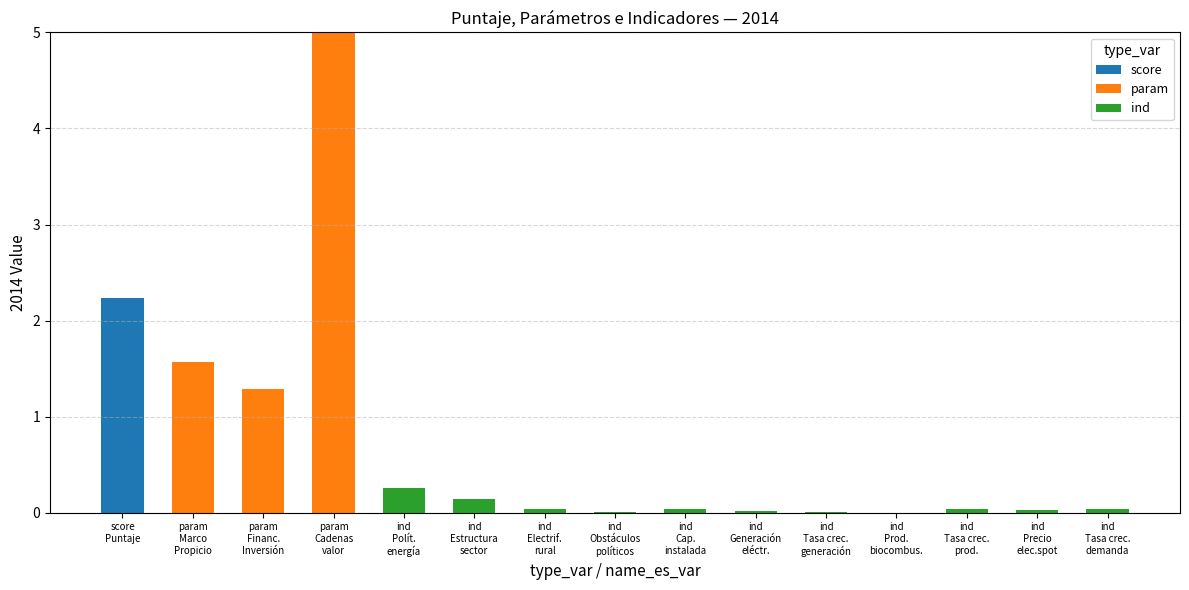

How many series are shown in this chart?

3